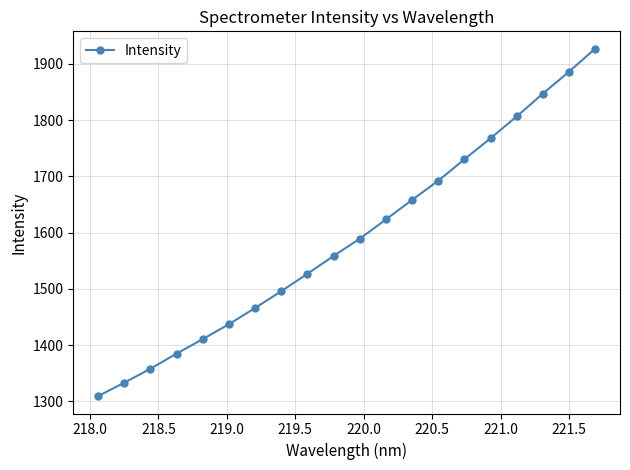

What is the average value?

1590.5